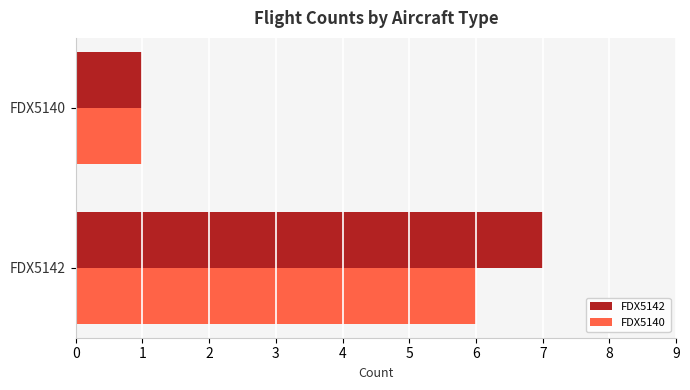

Read the FDX5142 value at FDX5142.

7